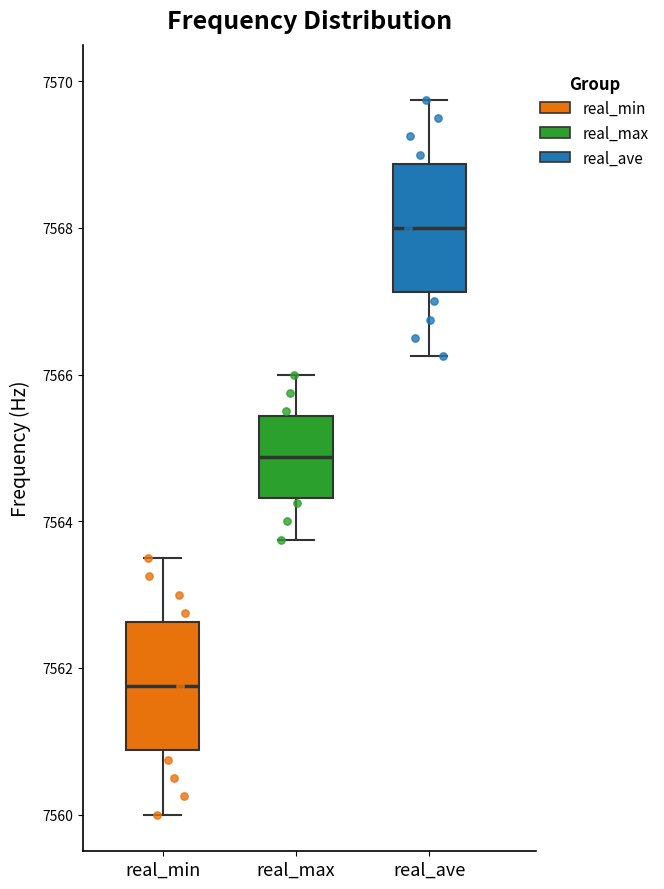

Where does the upper whisker of the box for real_max end on the y-axis? The values are not printed on the chart, so give them approximately, as read against the axis.

7566.0